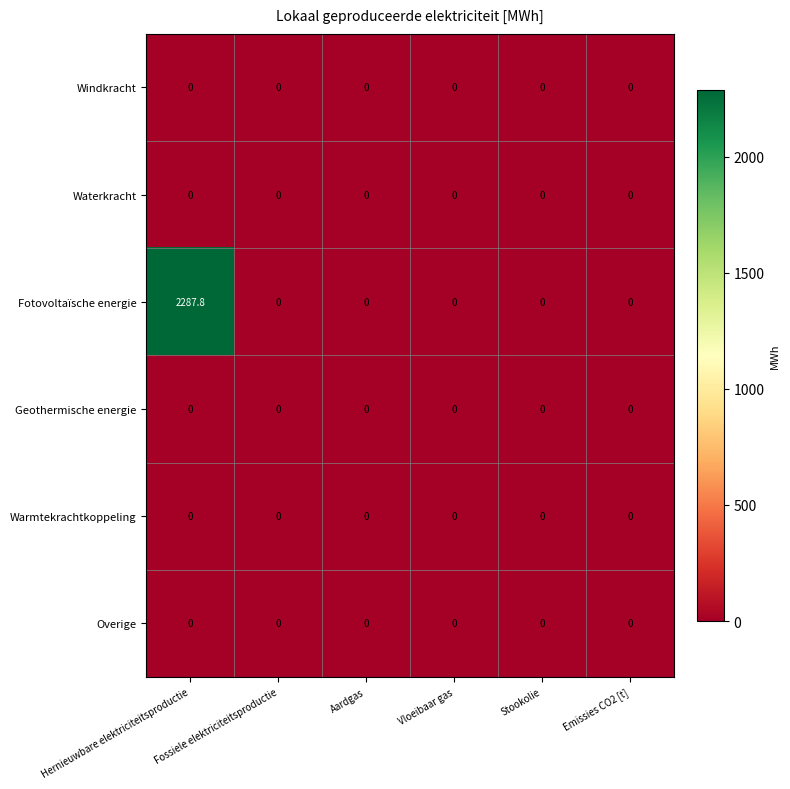

Which series has the largest total across all categories?

Fotovoltaïsche energie